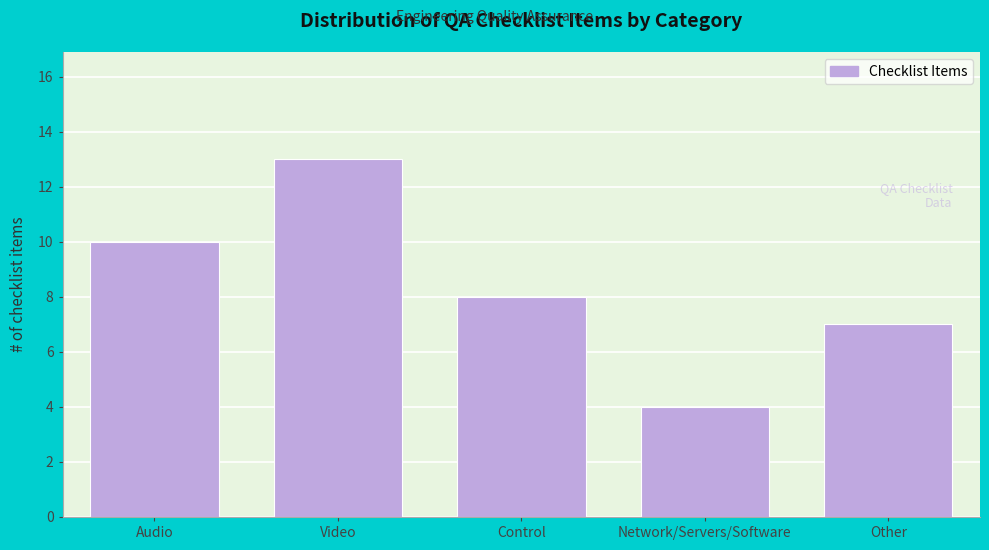

Reading left to right, extract all data points from this chart.

10	13	8	4	7